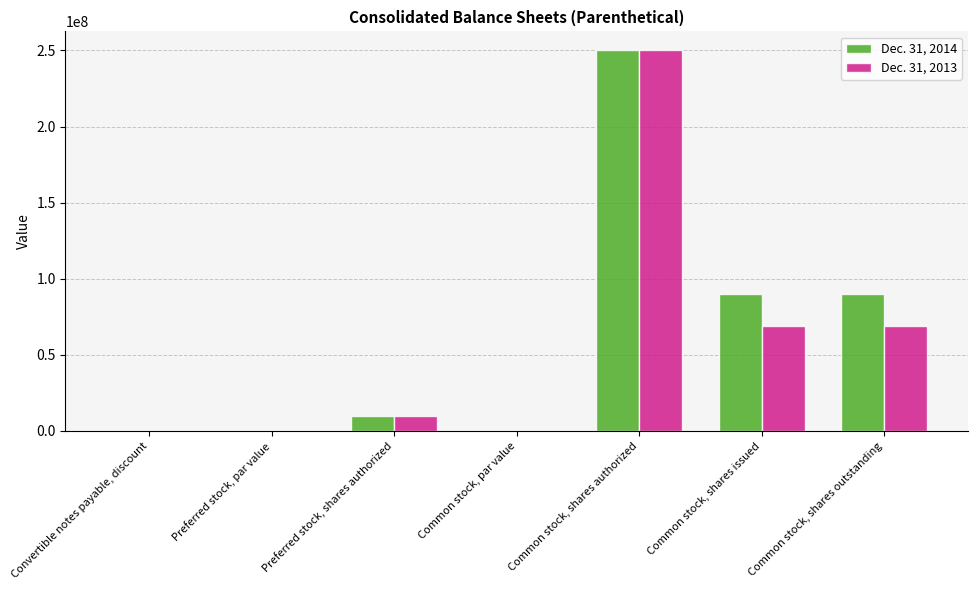

Which category has the highest value in the Dec. 31, 2013 series?

Common stock, shares authorized